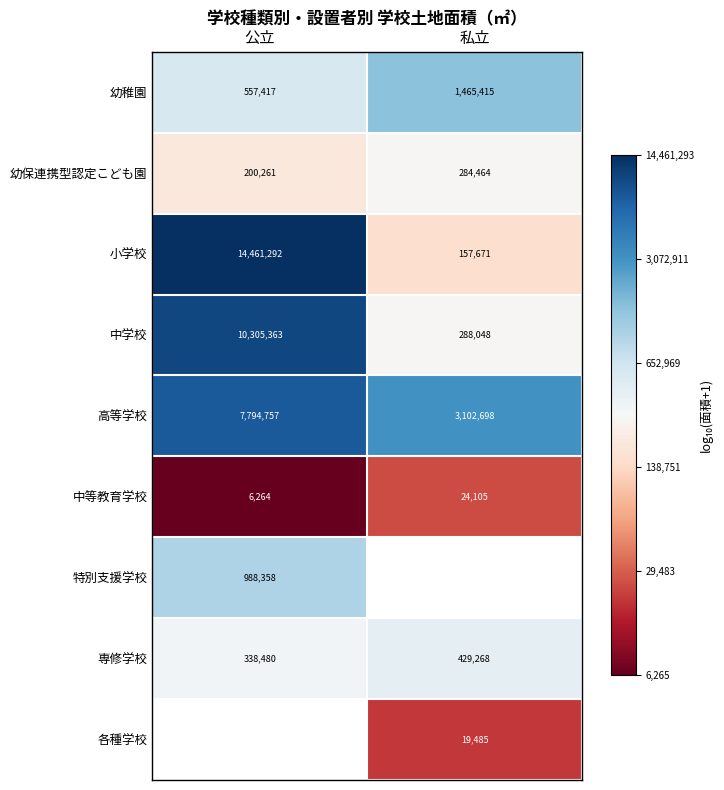

At which label is 中等教育学校 closest to 15184?

公立